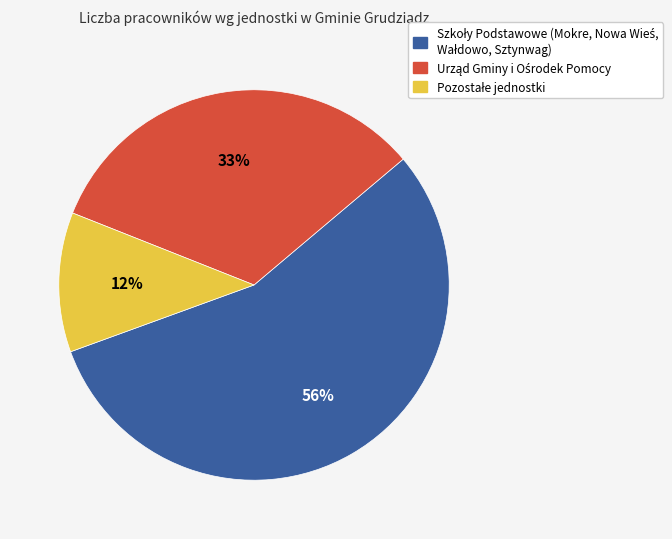

Is there any slice that represents more than half of the pie?

Yes